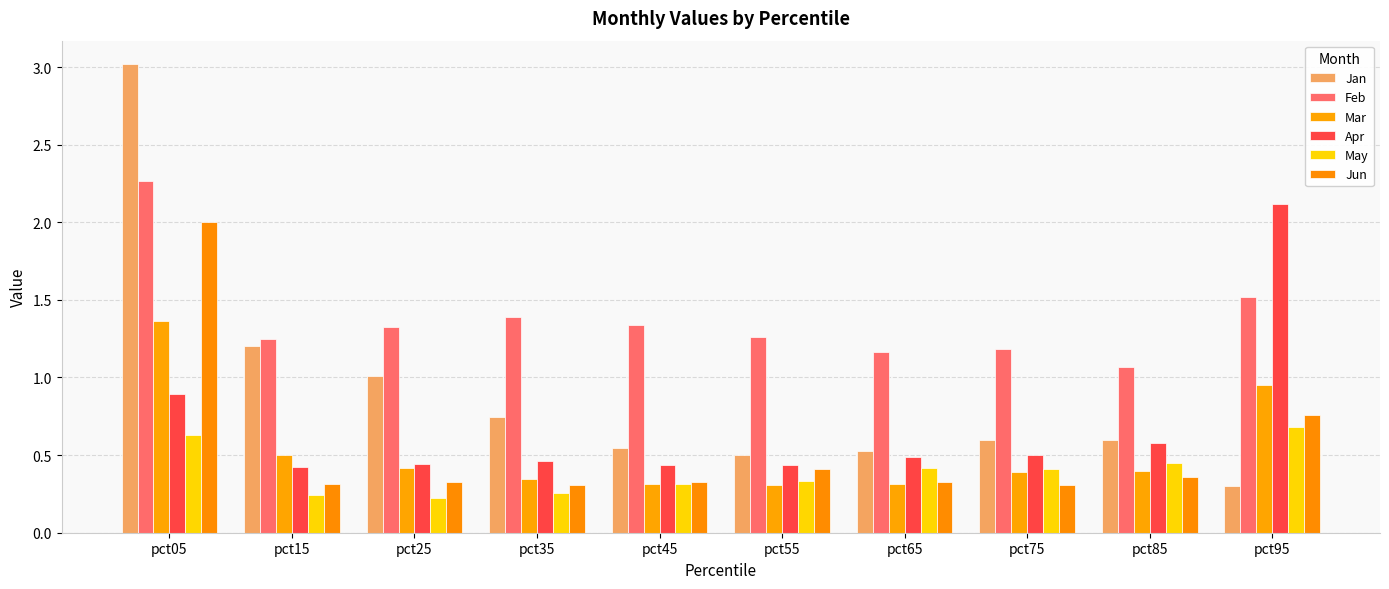

At pct85, list the series in order from smallest to largest.

Jun, Mar, May, Apr, Jan, Feb